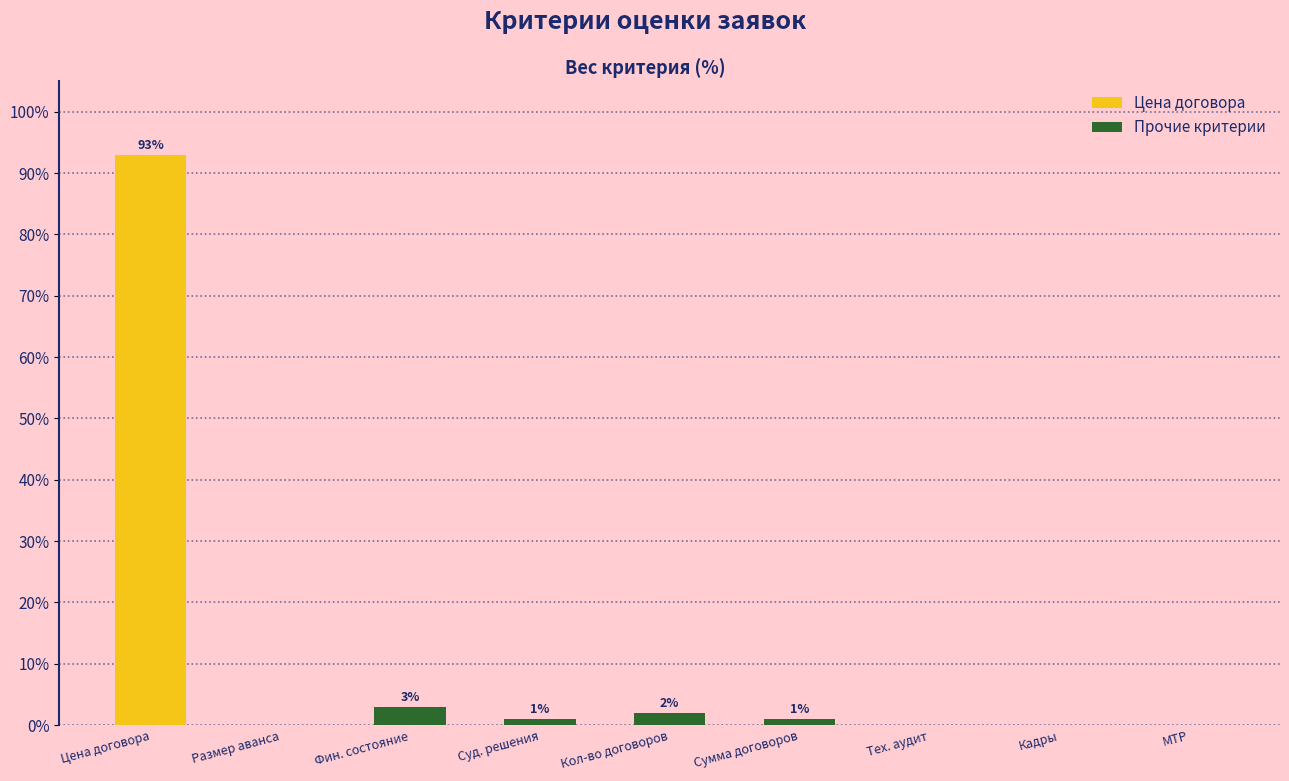

The chart shows a value of 93 at Цена договора. True or false?

True